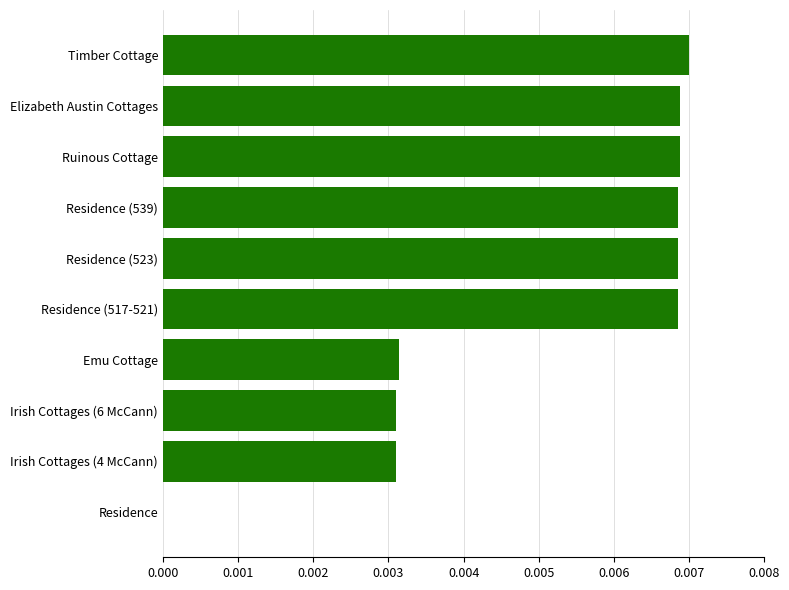

How many data points does each series have?

10